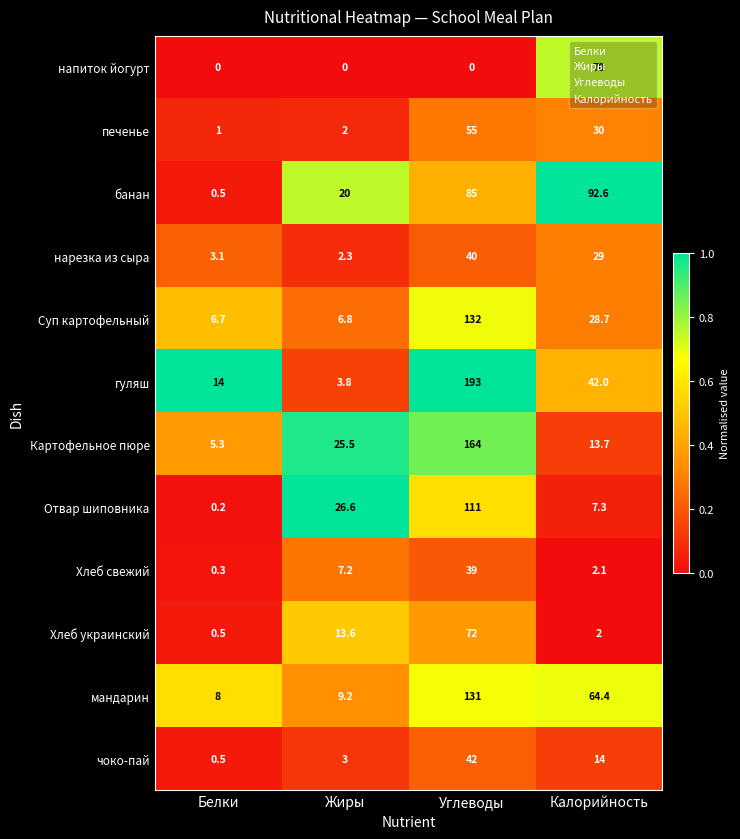

True or false: Хлеб украинский has a value of 3.1 at Калорийность.

False